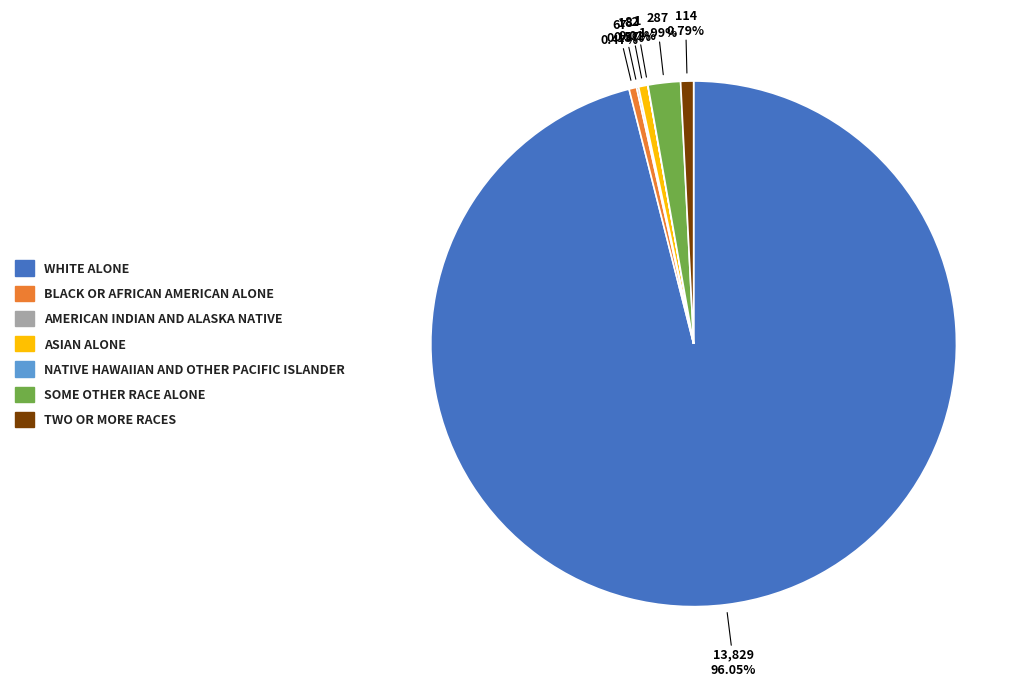

To the nearest percent, what is the difference between the largest and smallest slice percentages?

96%